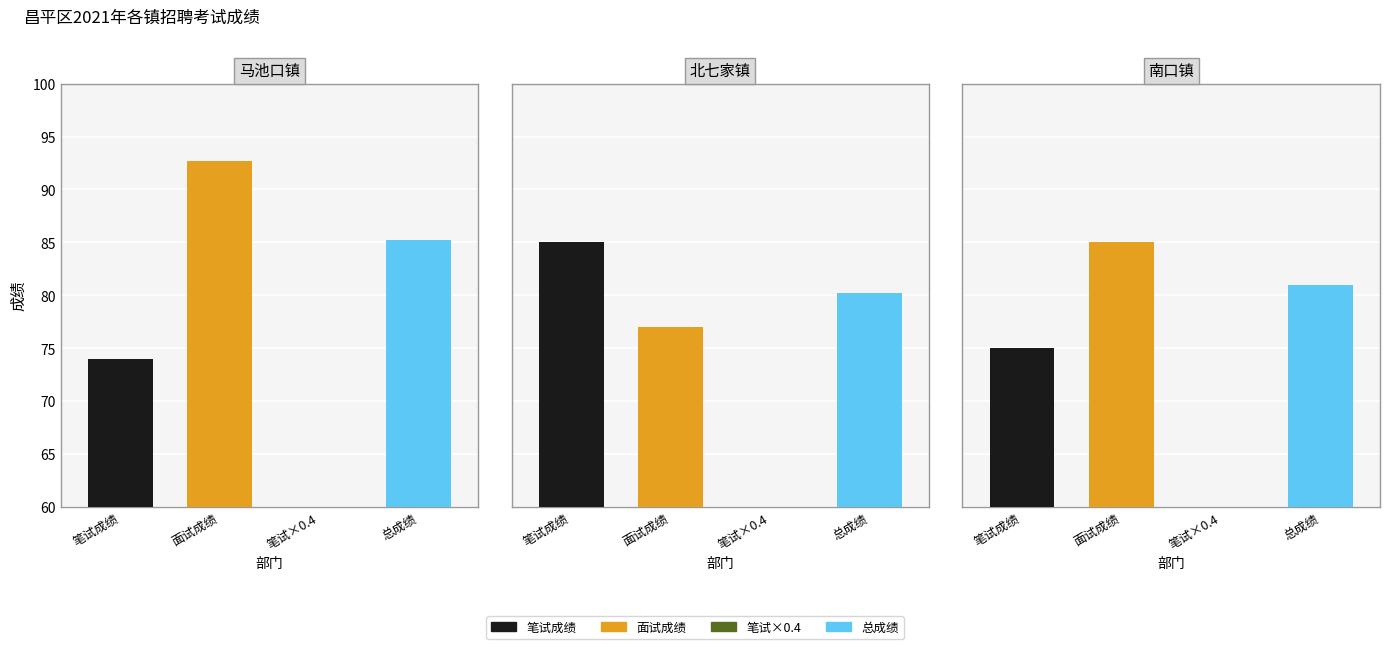

Where is 总成绩 nearest to the value 82?

2